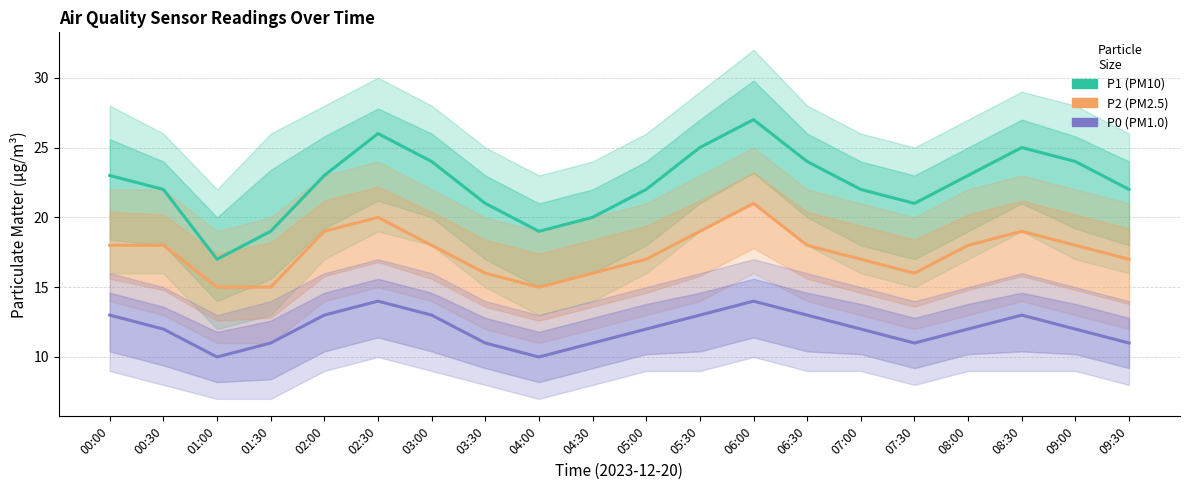

True or false: P2 and P1 intersect in this chart.

False